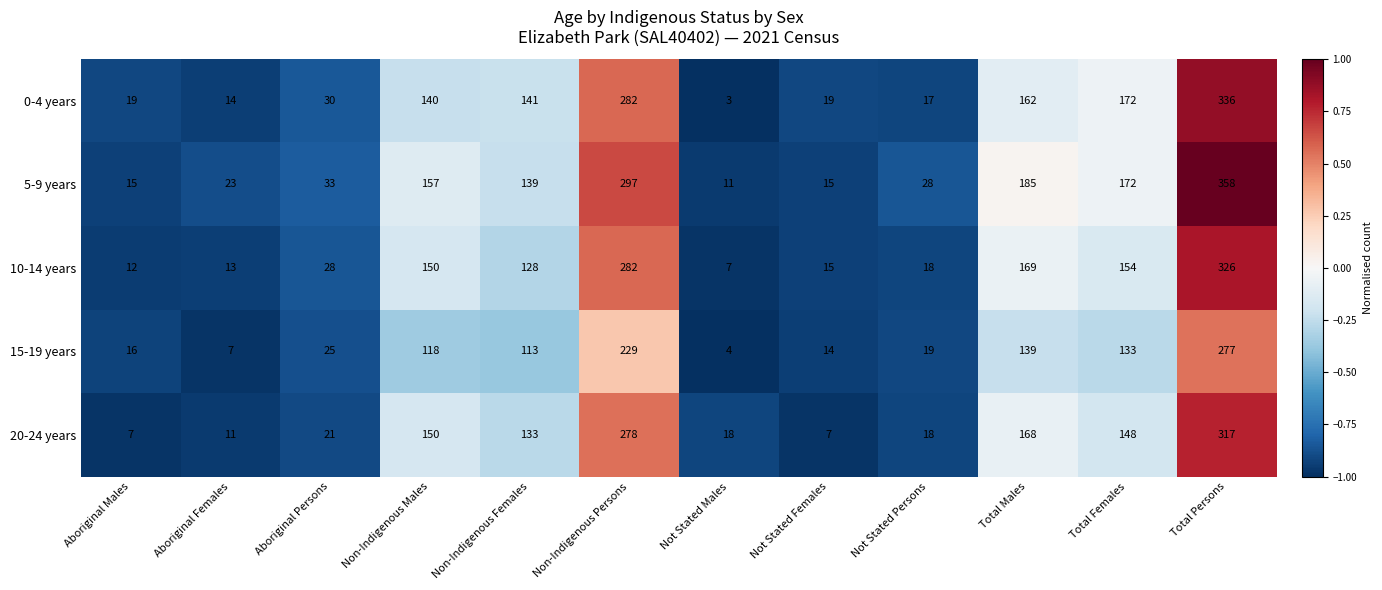

At Total Persons, list the series in order from smallest to largest.

15-19 years, 20-24 years, 10-14 years, 0-4 years, 5-9 years